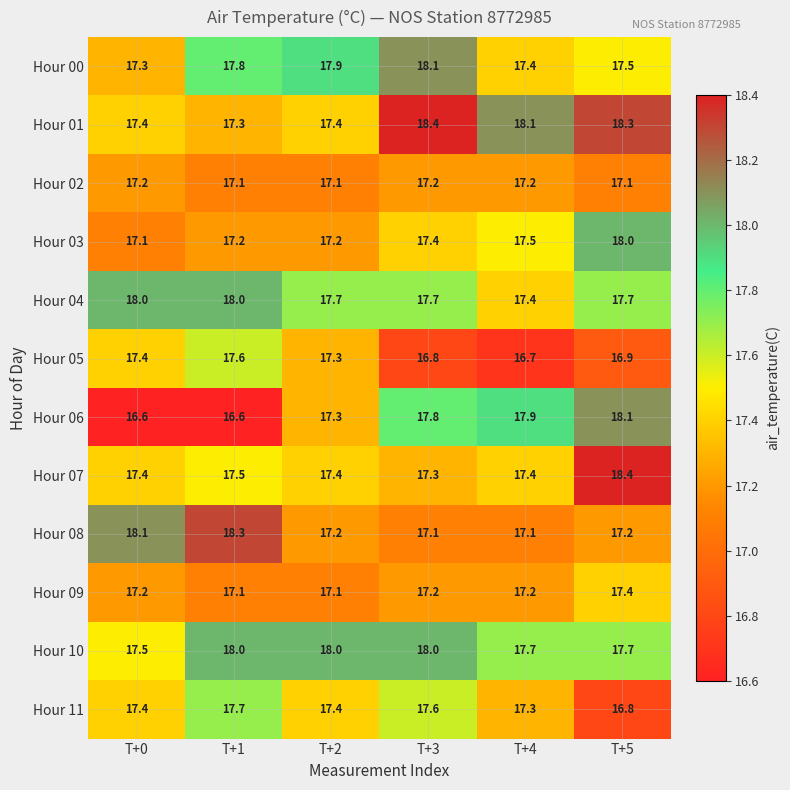

What is the minimum value for Hour 09?

17.1